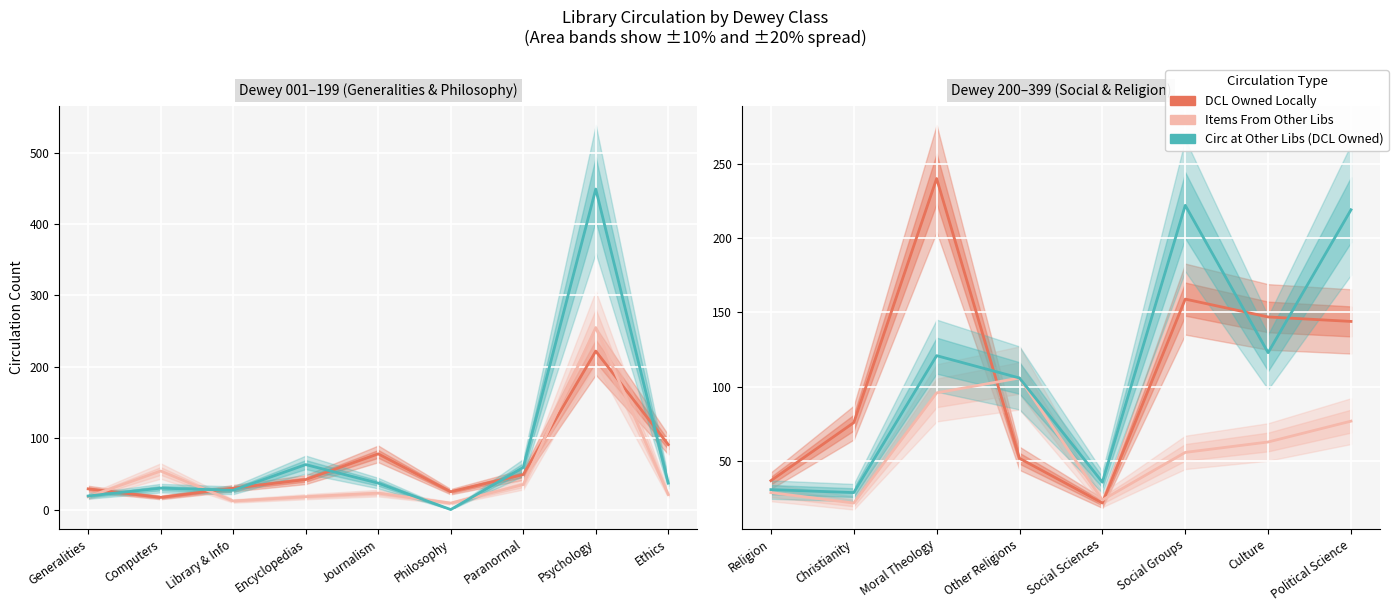

Between Other Religions and Culture, which is larger?

Culture